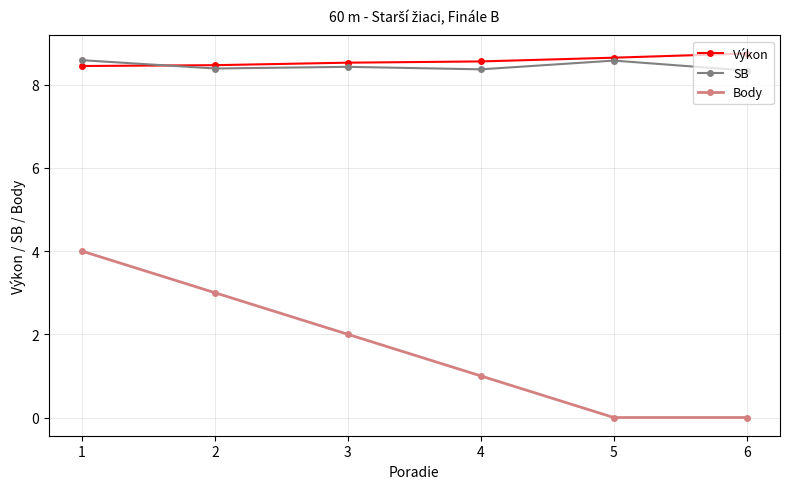

True or false: SB and Body cross at least once.

False